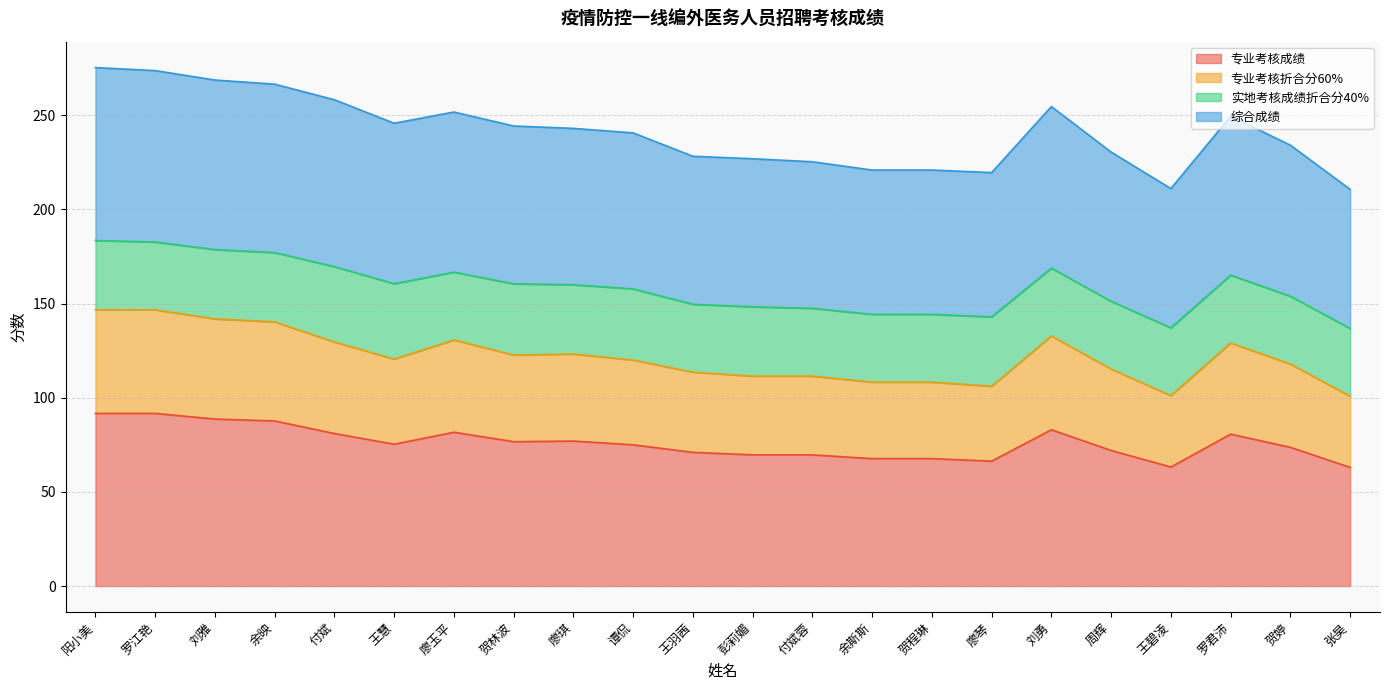

The 专业考核成绩 series shows 58.6 at 阳小美. True or false?

False